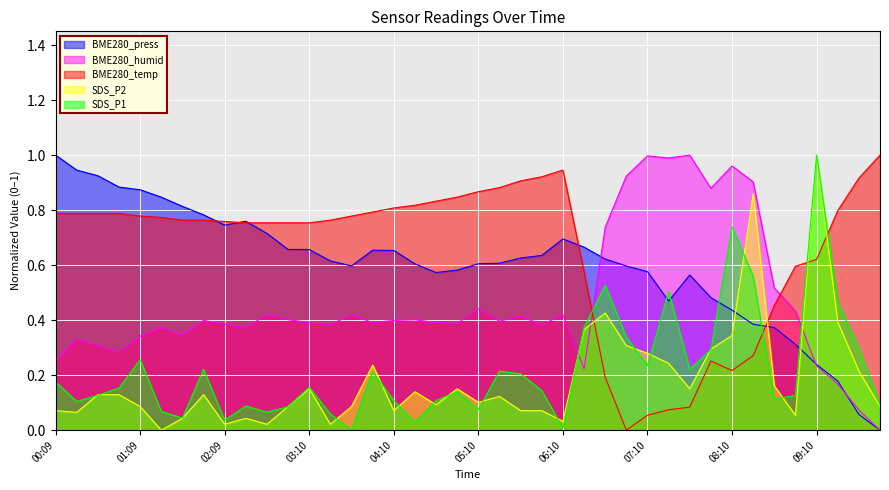

Reading left to right, transcribe all the data shown in this chart.

SDS_P1: 00:09=0.2	00:24=0.1	00:39=0.1	00:54=0.2	01:09=0.3	01:24=0.1	01:39=0.0	01:54=0.2	02:09=0.0	02:24=0.1	02:39=0.1	02:55=0.1	03:10=0.2	03:25=0.1	03:40=0.0	03:55=0.2	04:10=0.1	04:25=0.0	04:40=0.1	04:55=0.1	05:10=0.1	05:25=0.2	05:40=0.2	05:55=0.1	06:10=0.0	06:25=0.4	06:40=0.5	06:55=0.3	07:10=0.2	07:25=0.5	07:40=0.2	07:55=0.3	08:10=0.7	08:25=0.6	08:40=0.1	08:55=0.1	09:10=1.0	09:25=0.5	09:40=0.3	09:55=0.1
SDS_P2: 00:09=0.1	00:24=0.1	00:39=0.1	00:54=0.1	01:09=0.1	01:24=0.0	01:39=0.0	01:54=0.1	02:09=0.0	02:24=0.0	02:39=0.0	02:55=0.1	03:10=0.2	03:25=0.0	03:40=0.1	03:55=0.2	04:10=0.1	04:25=0.1	04:40=0.1	04:55=0.2	05:10=0.1	05:25=0.1	05:40=0.1	05:55=0.1	06:10=0.0	06:25=0.4	06:40=0.4	06:55=0.3	07:10=0.3	07:25=0.2	07:40=0.2	07:55=0.3	08:10=0.3	08:25=0.9	08:40=0.2	08:55=0.1	09:10=1.0	09:25=0.4	09:40=0.2	09:55=0.1
BME280_temperature: 00:09=0.8	00:24=0.8	00:39=0.8	00:54=0.8	01:09=0.8	01:24=0.8	01:39=0.8	01:54=0.8	02:09=0.8	02:24=0.8	02:39=0.8	02:55=0.8	03:10=0.8	03:25=0.8	03:40=0.8	03:55=0.8	04:10=0.8	04:25=0.8	04:40=0.8	04:55=0.8	05:10=0.9	05:25=0.9	05:40=0.9	05:55=0.9	06:10=0.9	06:25=0.6	06:40=0.2	06:55=0.0	07:10=0.1	07:25=0.1	07:40=0.1	07:55=0.3	08:10=0.2	08:25=0.3	08:40=0.5	08:55=0.6	09:10=0.6	09:25=0.8	09:40=0.9	09:55=1.0
BME280_humidity: 00:09=0.3	00:24=0.3	00:39=0.3	00:54=0.3	01:09=0.3	01:24=0.4	01:39=0.3	01:54=0.4	02:09=0.4	02:24=0.4	02:39=0.4	02:55=0.4	03:10=0.4	03:25=0.4	03:40=0.4	03:55=0.4	04:10=0.4	04:25=0.4	04:40=0.4	04:55=0.4	05:10=0.4	05:25=0.4	05:40=0.4	05:55=0.4	06:10=0.4	06:25=0.2	06:40=0.7	06:55=0.9	07:10=1.0	07:25=1.0	07:40=1.0	07:55=0.9	08:10=1.0	08:25=0.9	08:40=0.5	08:55=0.4	09:10=0.2	09:25=0.2	09:40=0.1	09:55=0.0
BME280_pressure_norm: 00:09=1.0	00:24=0.9	00:39=0.9	00:54=0.9	01:09=0.9	01:24=0.8	01:39=0.8	01:54=0.8	02:09=0.7	02:24=0.8	02:39=0.7	02:55=0.7	03:10=0.7	03:25=0.6	03:40=0.6	03:55=0.7	04:10=0.7	04:25=0.6	04:40=0.6	04:55=0.6	05:10=0.6	05:25=0.6	05:40=0.6	05:55=0.6	06:10=0.7	06:25=0.7	06:40=0.6	06:55=0.6	07:10=0.6	07:25=0.5	07:40=0.6	07:55=0.5	08:10=0.4	08:25=0.4	08:40=0.4	08:55=0.3	09:10=0.2	09:25=0.2	09:40=0.1	09:55=0.0